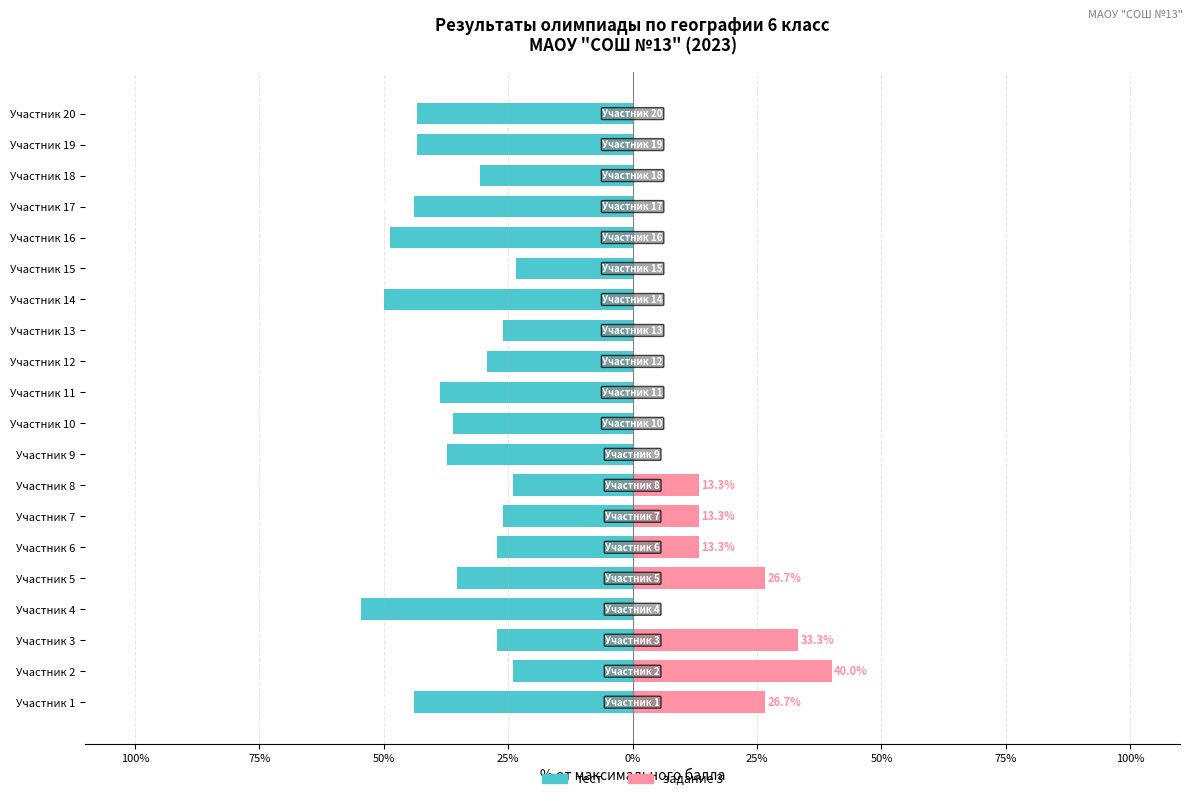

How many bars are there in total?

40